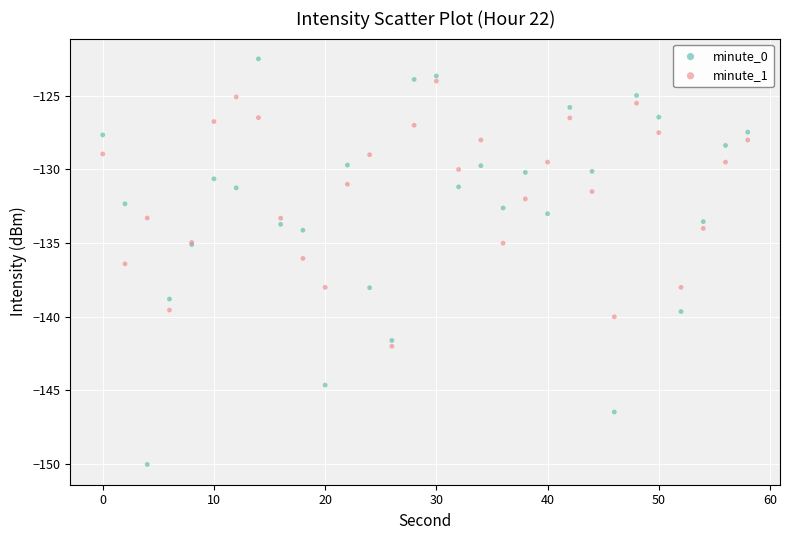

Which series reaches the minimum Y coordinate?

minute_0